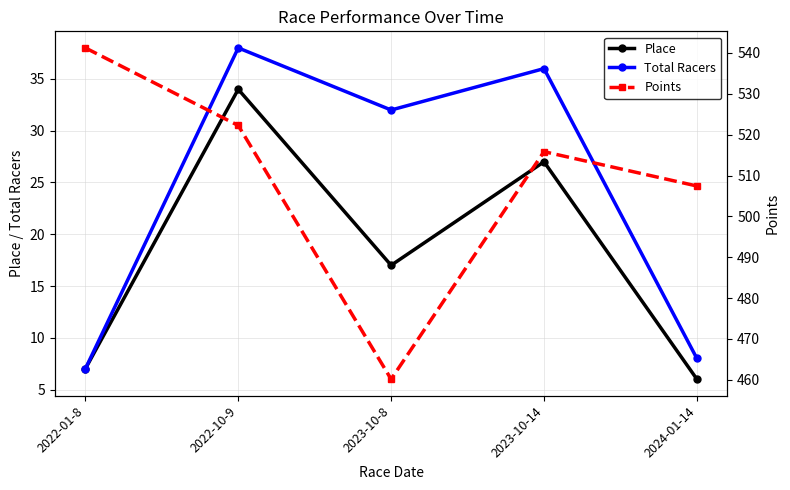

What are all the series names shown in the legend?

Place, Total Racers, Points